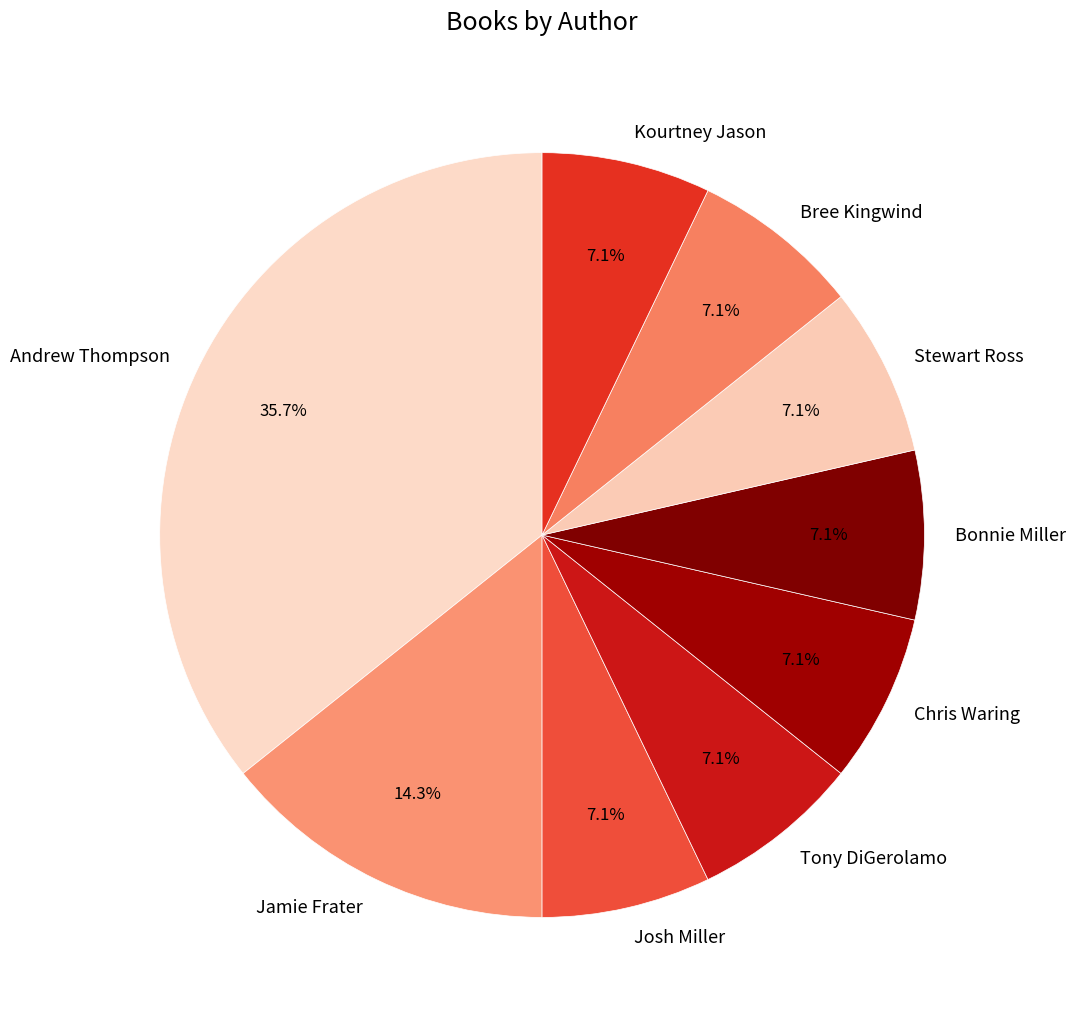

Which slice is the largest?

Andrew Thompson